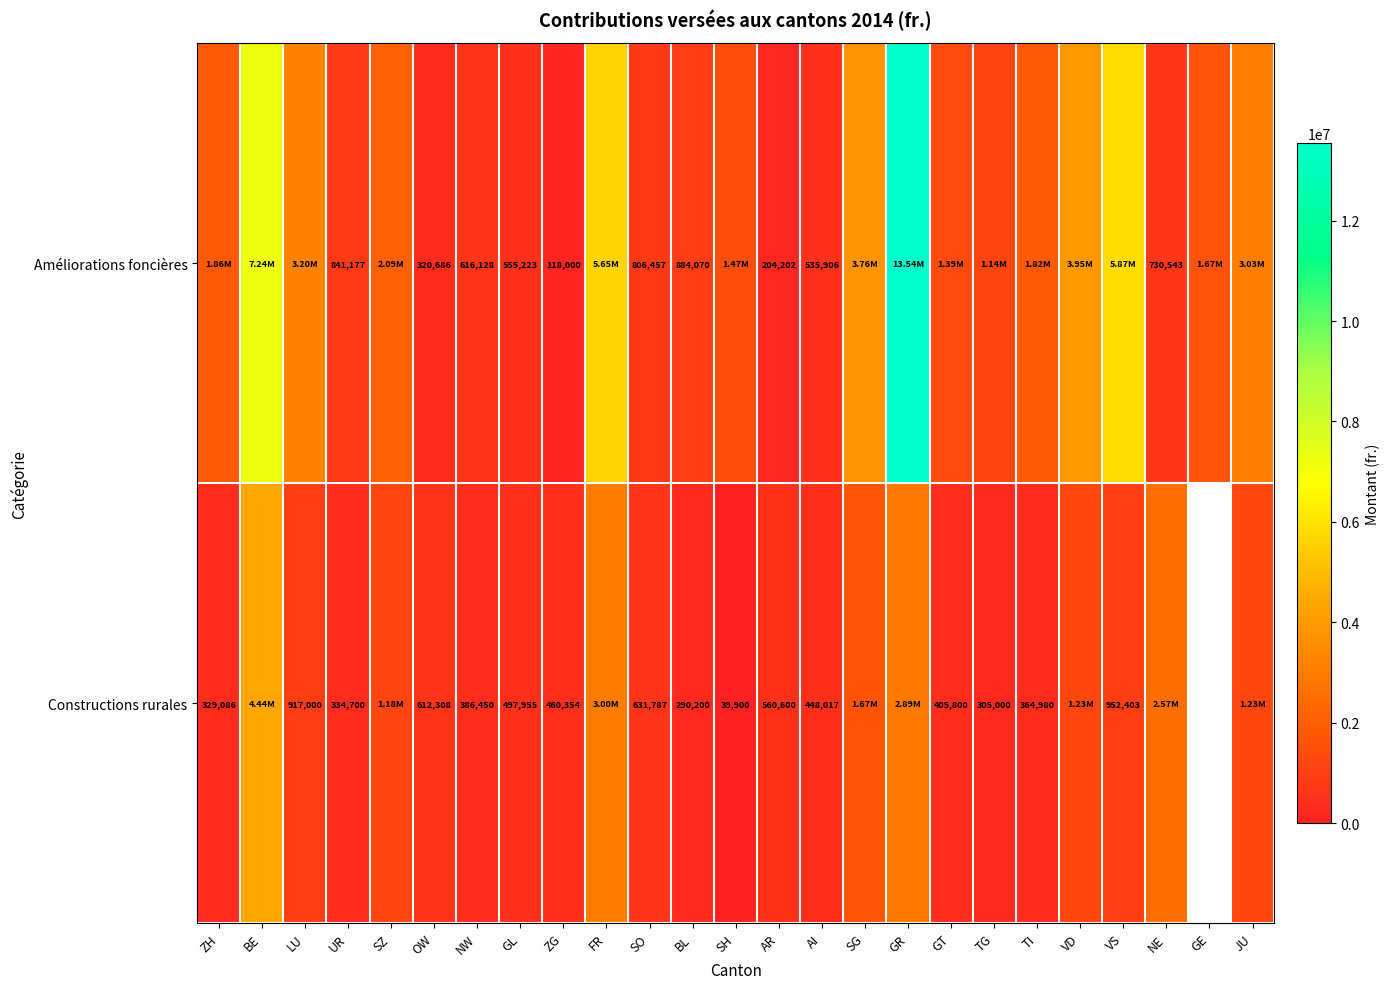

What is the difference between the Constructions rurales values at UR and NW?

51750